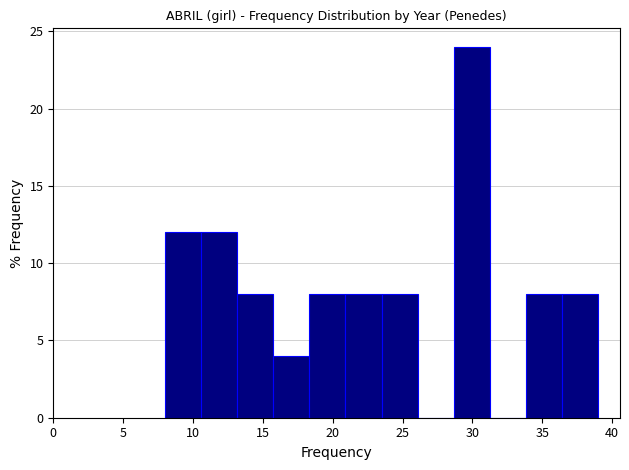

Reading left to right, list every bar in this chart as the range it spans on the x-axis followed by its height. Neither the bar edges nor the heights are printed on the chart, so give them approximately, as read against the axes.

8.0 to 10.5: 12
10.5 to 13.0: 12
13.0 to 16.0: 8
16.0 to 18.5: 4
18.5 to 21.0: 8
21.0 to 23.5: 8
23.5 to 26.0: 8
26.0 to 28.5: 0
28.5 to 31.5: 24
31.5 to 34.0: 0
34.0 to 36.5: 8
36.5 to 39.0: 8